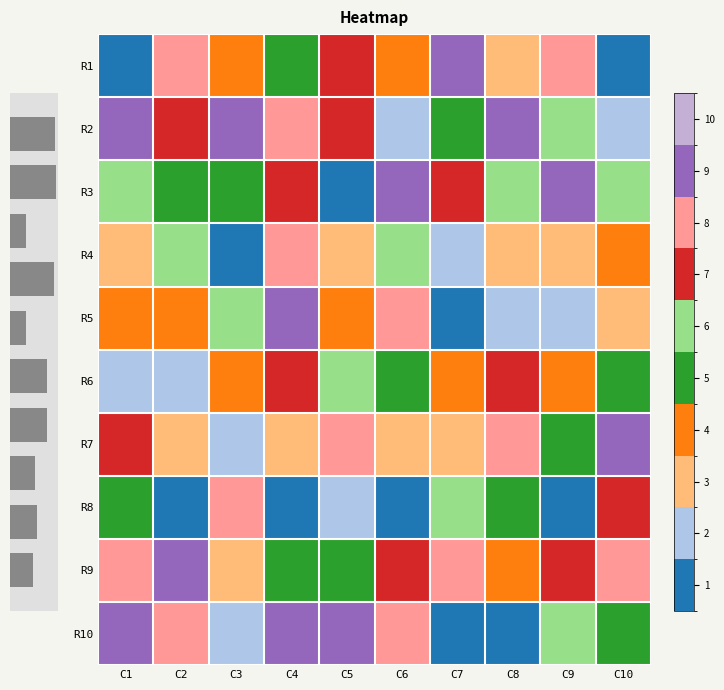

Which label corresponds to the smallest value in the chart?

C1